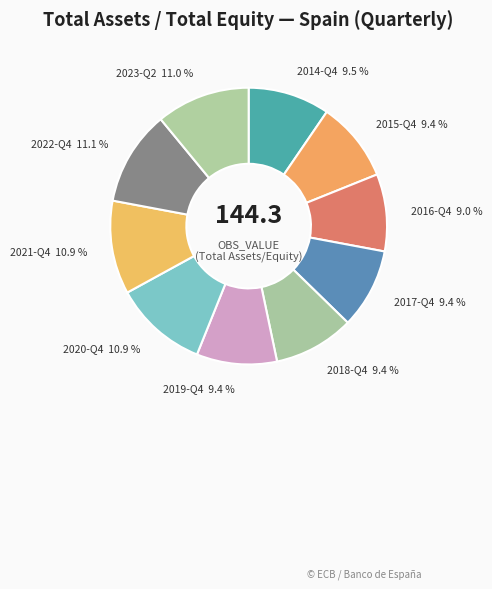

Is it true that 2019-Q4 is 3% of the pie?

False